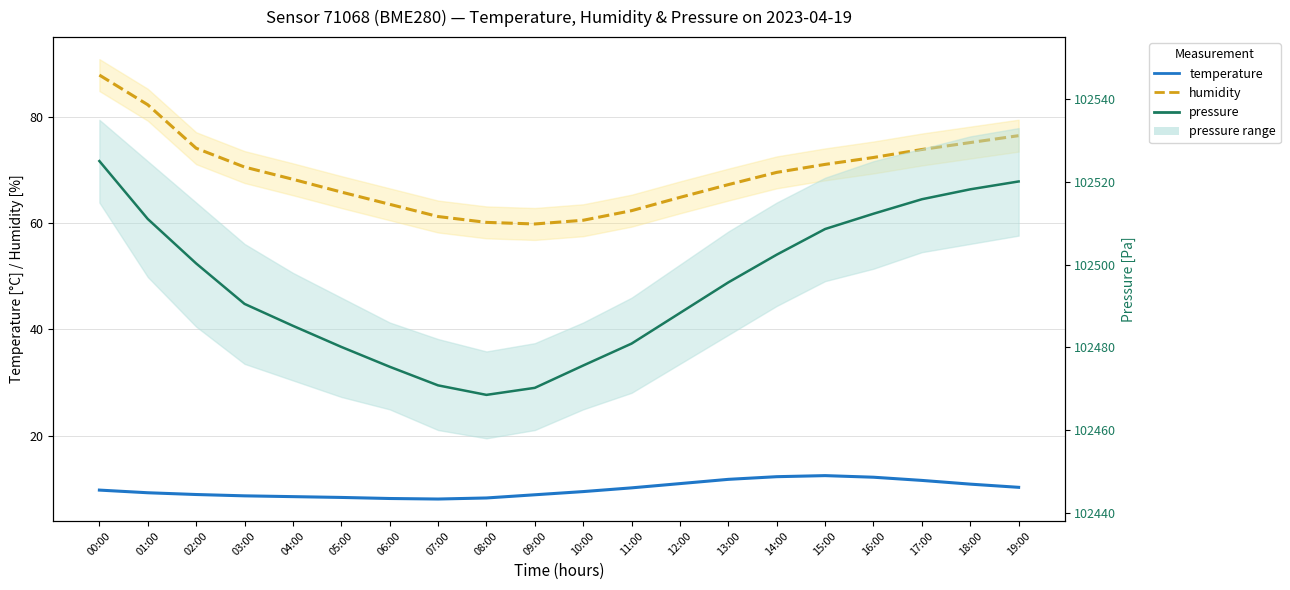

Which category has the lowest value across all series?

07:00